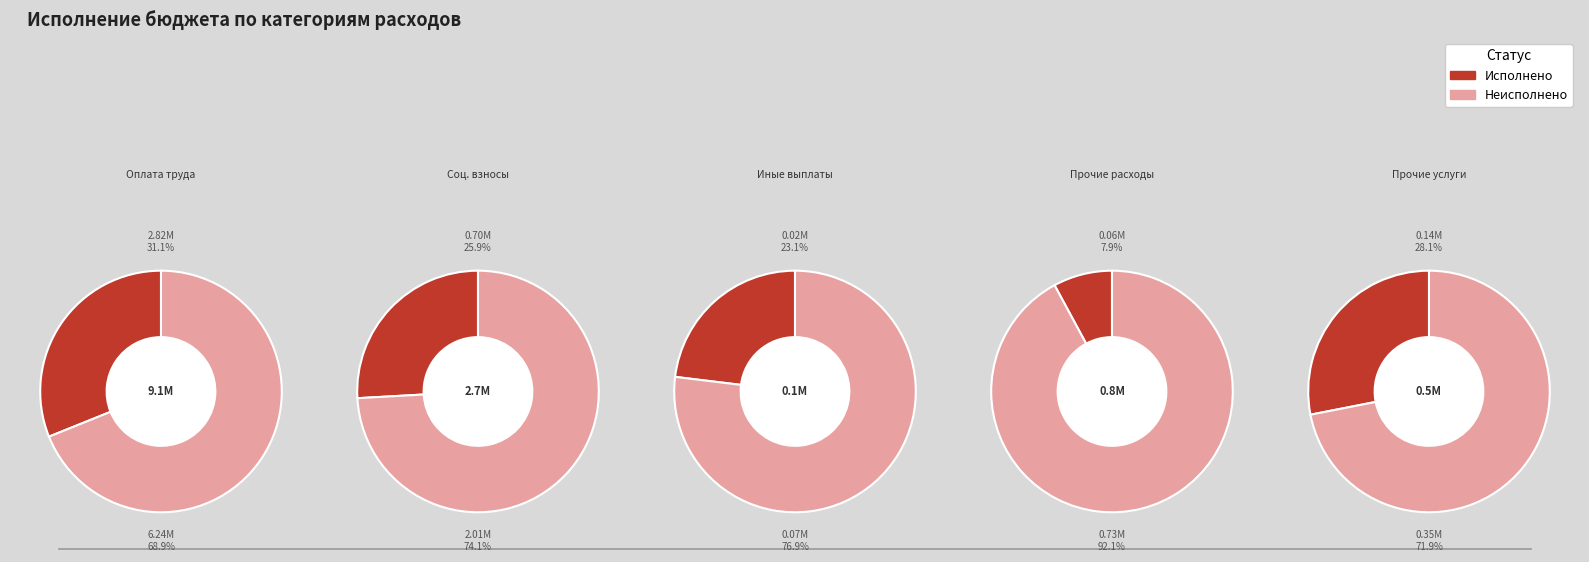

Between 3 and 4, which is larger?

4